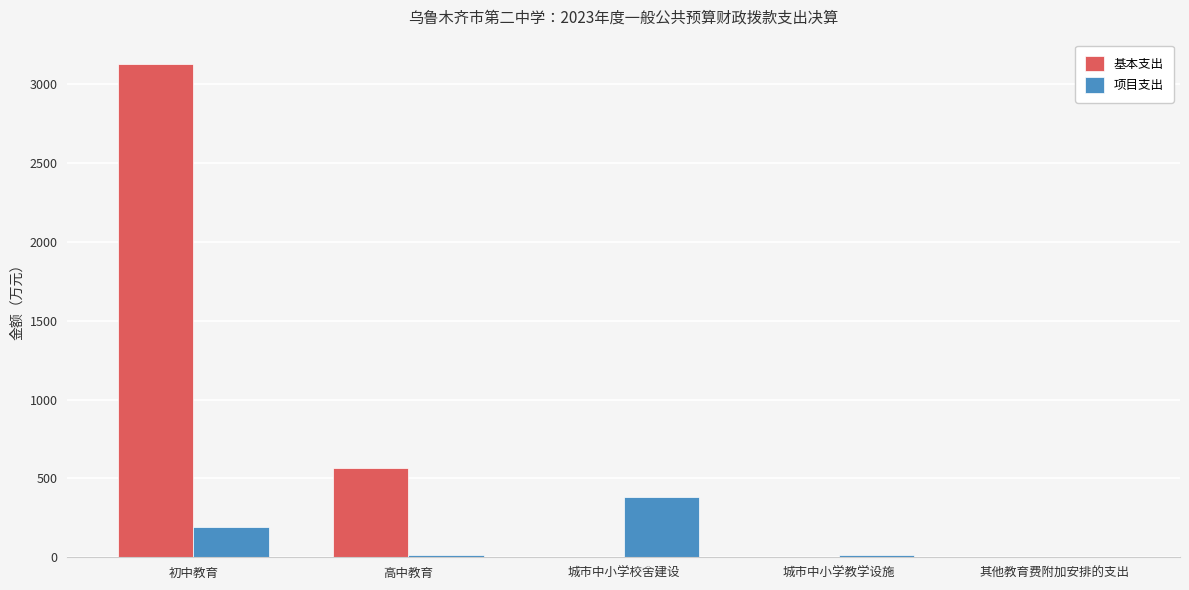

What is the sum of all 项目支出 values?

610.2